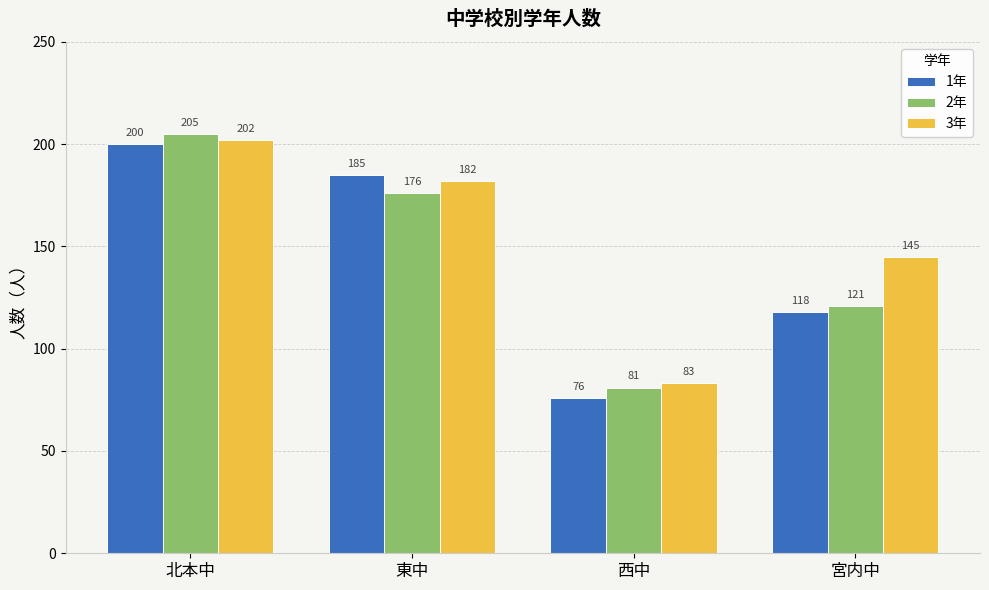

What is the minimum value shown in the chart?

76